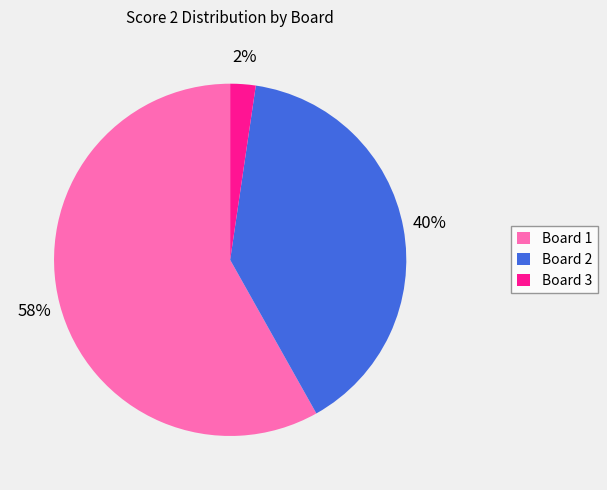

True or false: Board 2 accounts for 40% of the total.

True